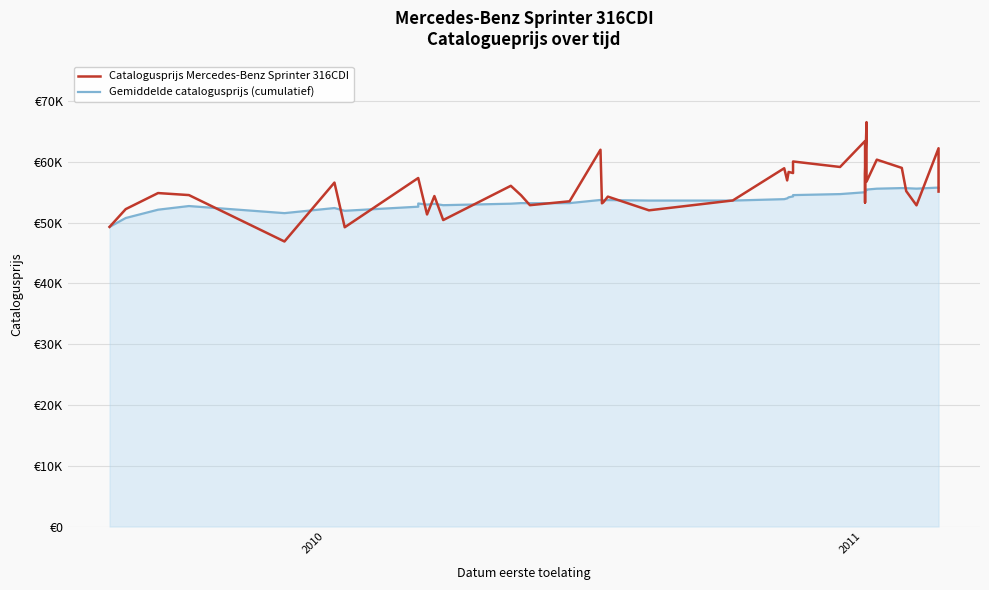

What is the value of the Catalogusprijs Mercedes-Benz Sprinter 316CDI point at the 11th from the left?

54365.0